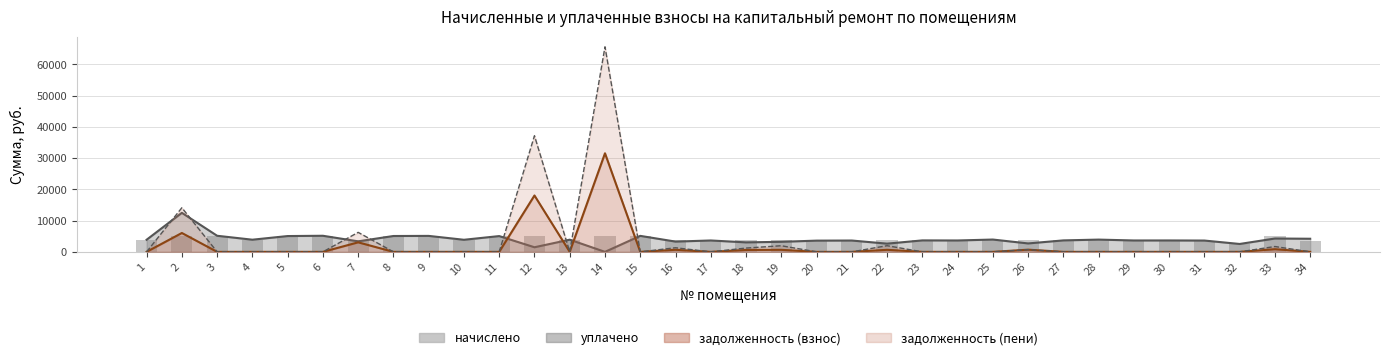

Is it true that the value at 13 is 3899.9?

True